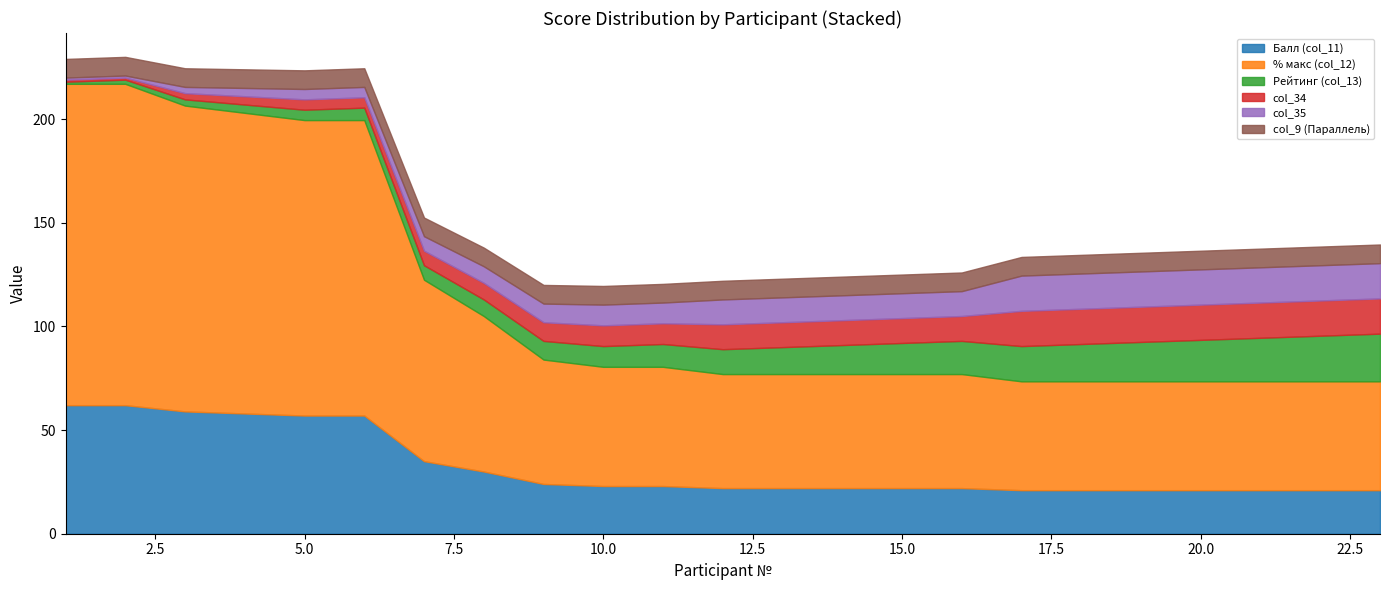

Reading left to right, what are all the values shown in this chart?

Балл (col_11): 1=62.0	2=62.0	3=59.0	4=58.0	5=57.0	6=57.0	7=35.0	8=30.0	9=24.0	10=23.0	11=23.0	12=22.0	13=22.0	14=22.0	15=22.0	16=22.0	17=21.0	18=21.0	19=21.0	20=21.0	21=21.0	22=21.0	23=21.0
% макс (col_12): 1=155.0	2=155.0	3=147.5	4=145.0	5=142.5	6=142.5	7=87.5	8=75.0	9=60.0	10=57.5	11=57.5	12=55.0	13=55.0	14=55.0	15=55.0	16=55.0	17=52.5	18=52.5	19=52.5	20=52.5	21=52.5	22=52.5	23=52.5
Рейтинг (col_13): 1=1.0	2=2.0	3=3.0	4=4.0	5=5.0	6=6.0	7=7.0	8=8.0	9=9.0	10=10.0	11=11.0	12=12.0	13=13.0	14=14.0	15=15.0	16=16.0	17=17.0	18=18.0	19=19.0	20=20.0	21=21.0	22=22.0	23=23.0
col_34: 1=1.0	2=1.0	3=3.0	4=4.0	5=5.0	6=5.0	7=7.0	8=8.0	9=9.0	10=10.0	11=10.0	12=12.0	13=12.0	14=12.0	15=12.0	16=12.0	17=17.0	18=17.0	19=17.0	20=17.0	21=17.0	22=17.0	23=17.0
col_35: 1=1.0	2=1.0	3=3.0	4=4.0	5=5.0	6=5.0	7=7.0	8=8.0	9=9.0	10=10.0	11=10.0	12=12.0	13=12.0	14=12.0	15=12.0	16=12.0	17=17.0	18=17.0	19=17.0	20=17.0	21=17.0	22=17.0	23=17.0
col_9 (Параллель): 1=9.0	2=9.0	3=9.0	4=9.0	5=9.0	6=9.0	7=9.0	8=9.0	9=9.0	10=9.0	11=9.0	12=9.0	13=9.0	14=9.0	15=9.0	16=9.0	17=9.0	18=9.0	19=9.0	20=9.0	21=9.0	22=9.0	23=9.0